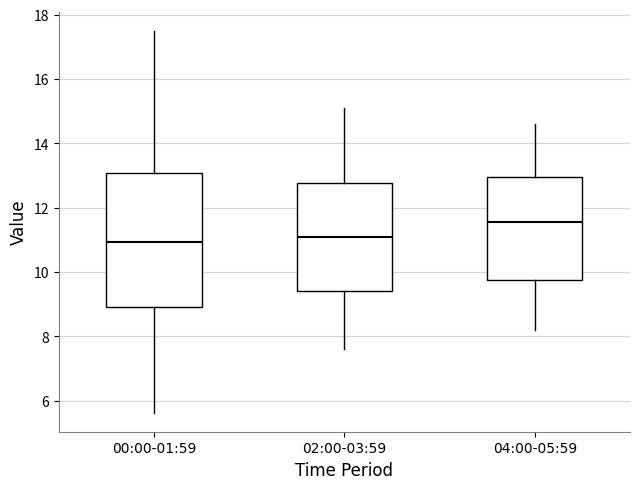

Reading left to right, read every box against the y-axis: the position of its median line, the range the box covers, and the ends of its whiskers. The values are not printed on the chart, so give them approximately, as read against the axis.

00:00-01:59: median 11.0, box 9.0 to 13.0, whiskers 5.6 to 17.6
02:00-03:59: median 11.2, box 9.4 to 12.8, whiskers 7.6 to 15.2
04:00-05:59: median 11.6, box 9.8 to 13.0, whiskers 8.2 to 14.6